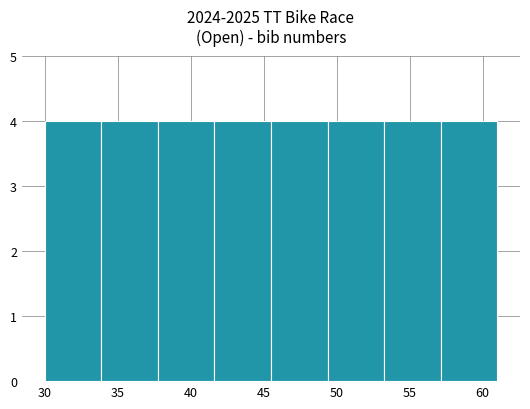

What is the height of the bar covering 38.0 to 41.5 on the x-axis? Neither the bar edges nor the heights are printed on the chart, so give them approximately, as read against the axes.

4